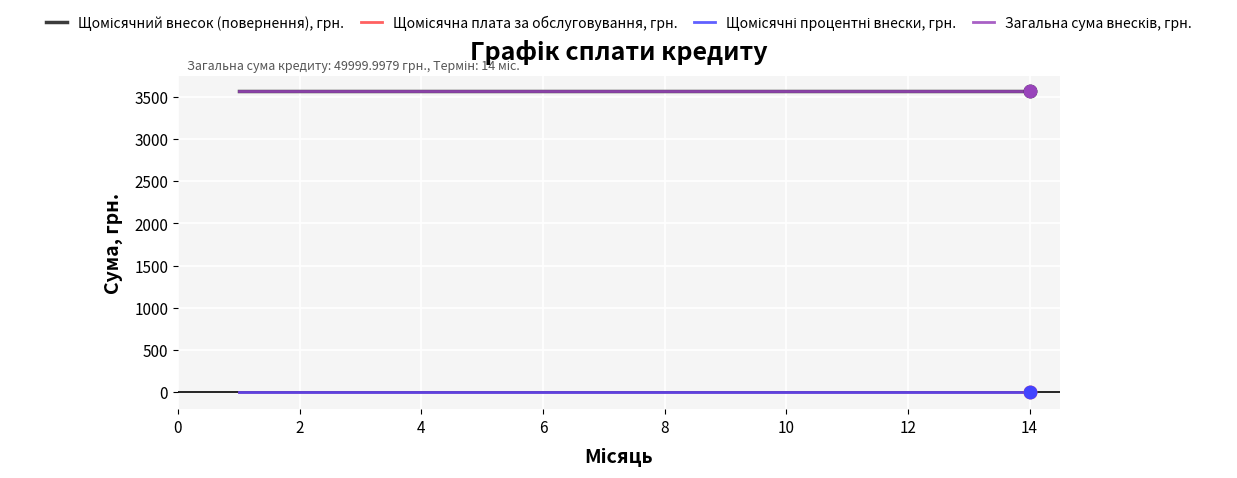

Which series has the largest total across all categories?

Загальна сума внесків, грн.